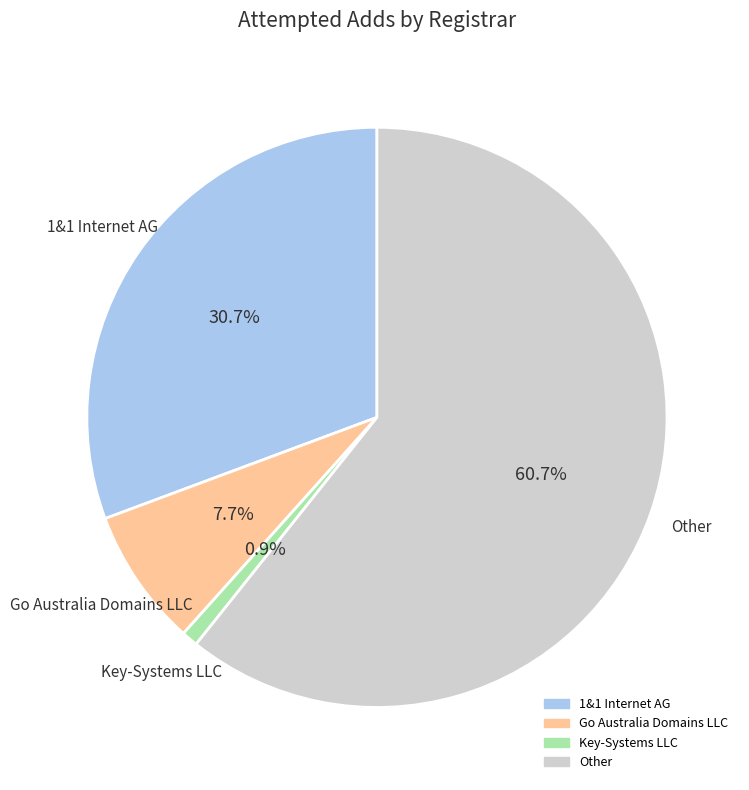

How many slices are in this pie chart?

4